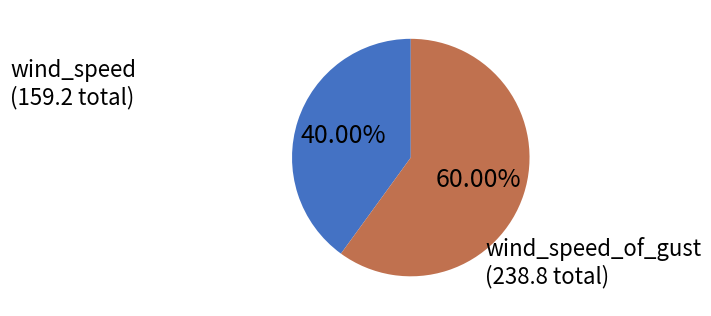

Is there a majority slice in this chart?

Yes